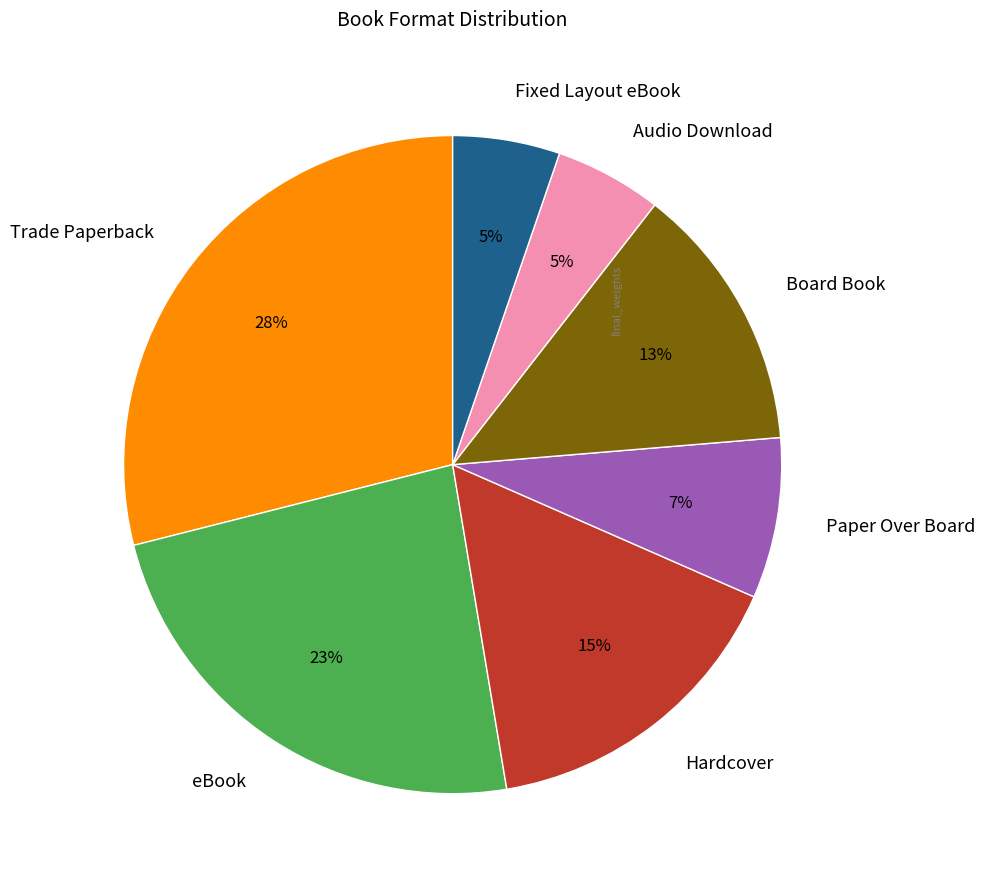

What is the largest slice in the pie chart?

Trade Paperback